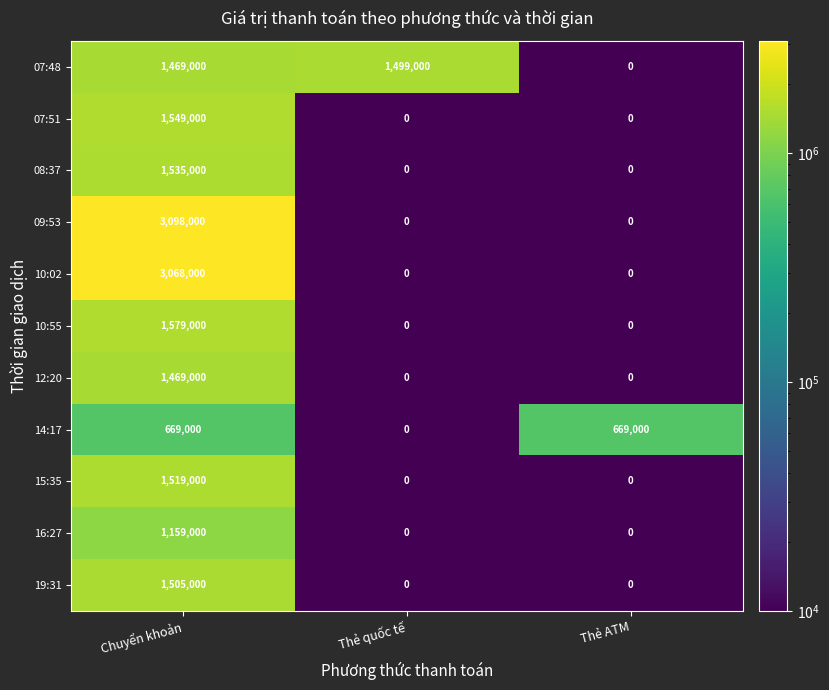

Is it true that 07:51 equals -1065753 at Thẻ ATM?

False